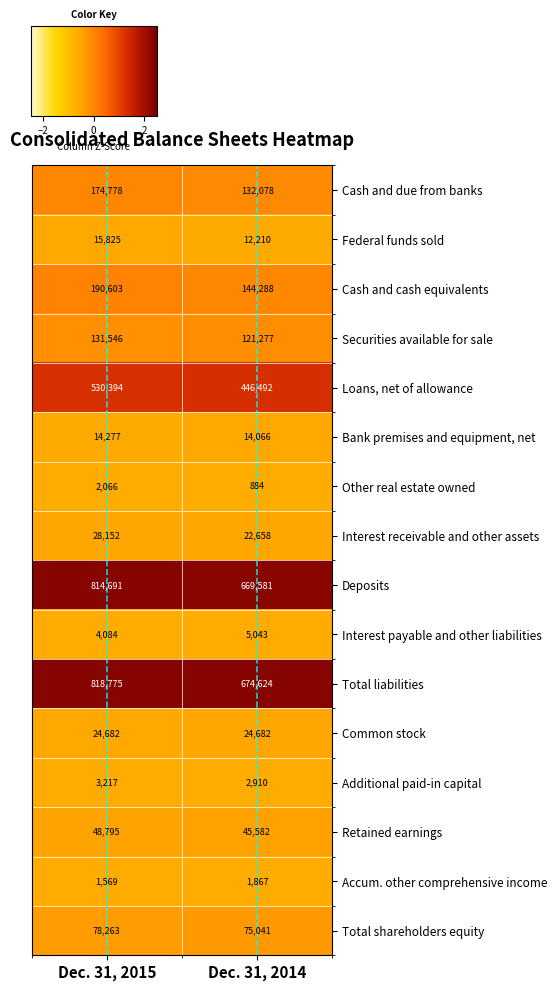

What is the maximum value for Cash and cash equivalents?

190603